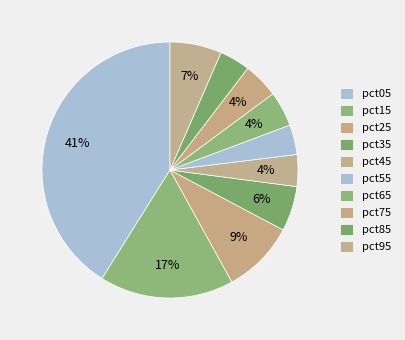

How many slices are in this pie chart?

10